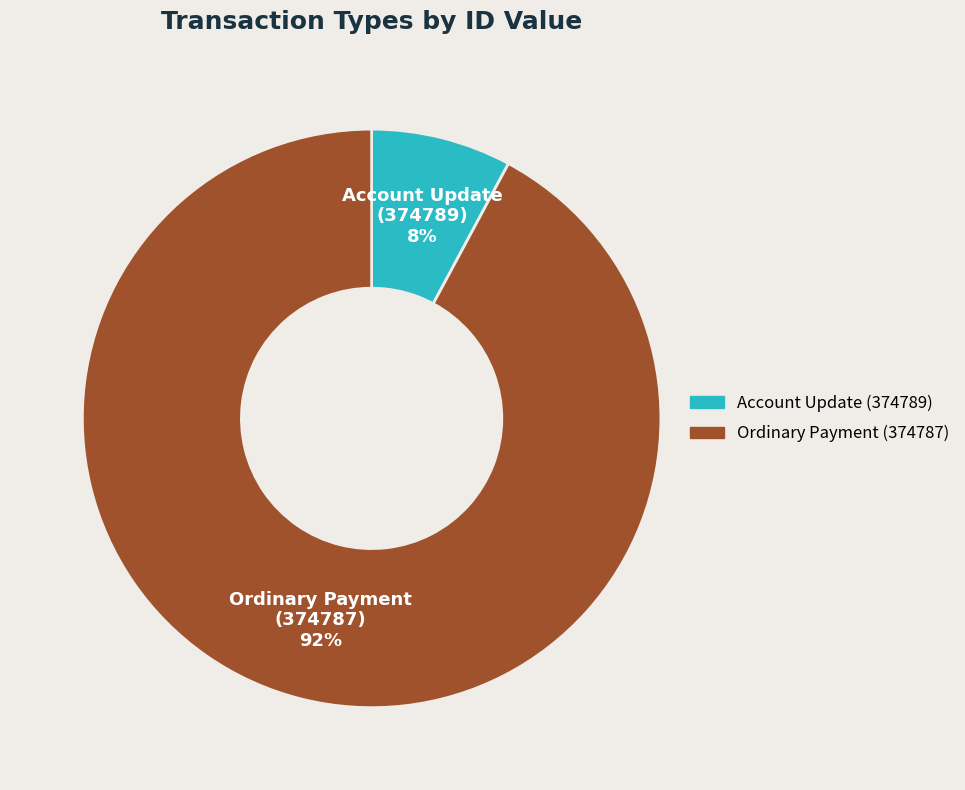

How many segments does this pie chart have?

2